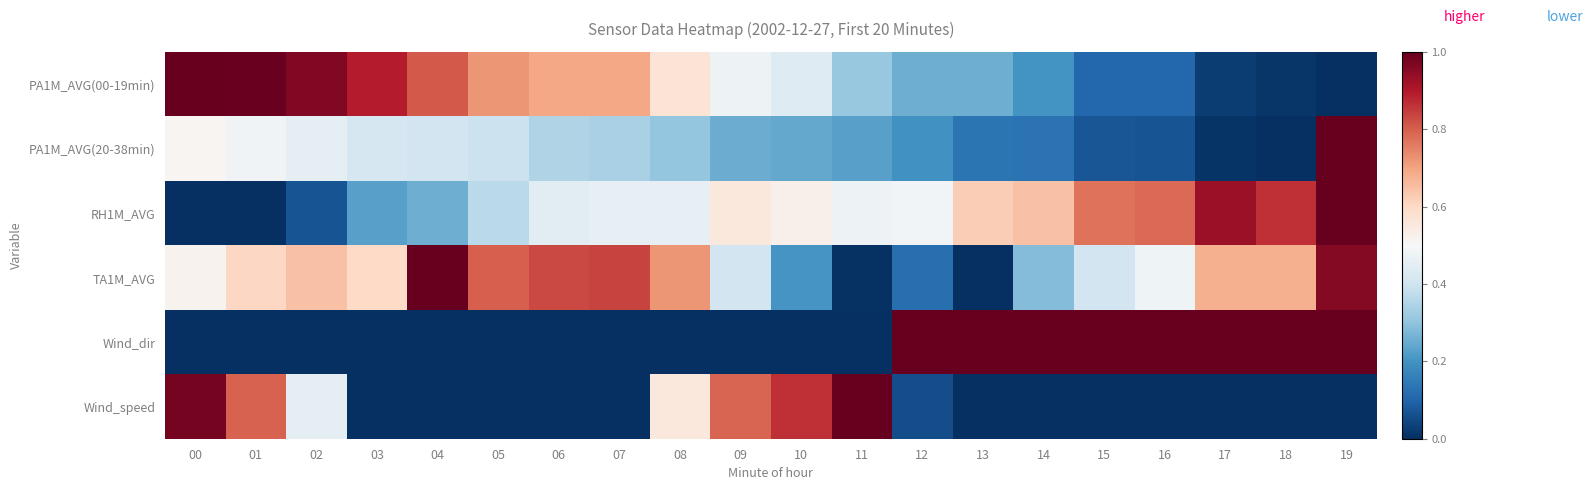

List the series in order of their peak value, lowest first.

PA1M_AVG(00-19min), PA1M_AVG(20-38min), RH1M_AVG, TA1M_AVG, Wind_dir, Wind_speed